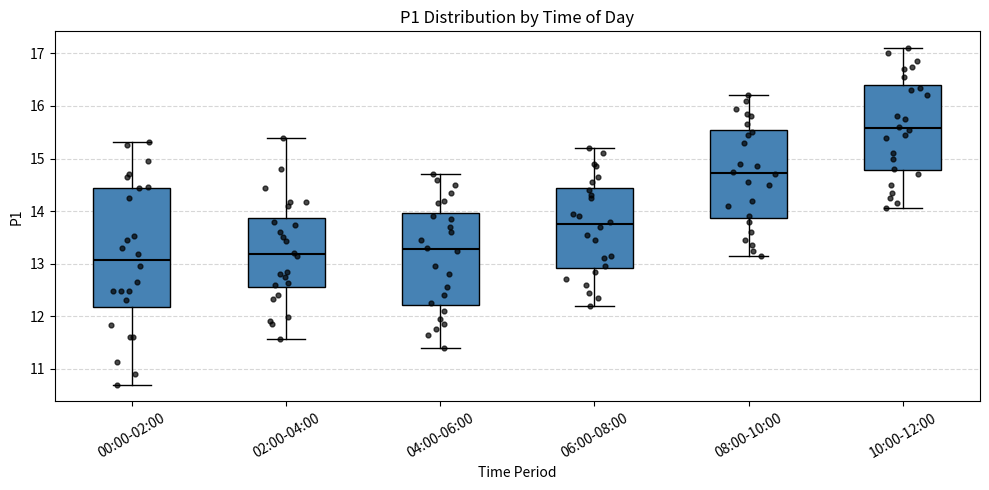

Which box is the tallest, from its lower edge to its upper edge?

00:00-02:00